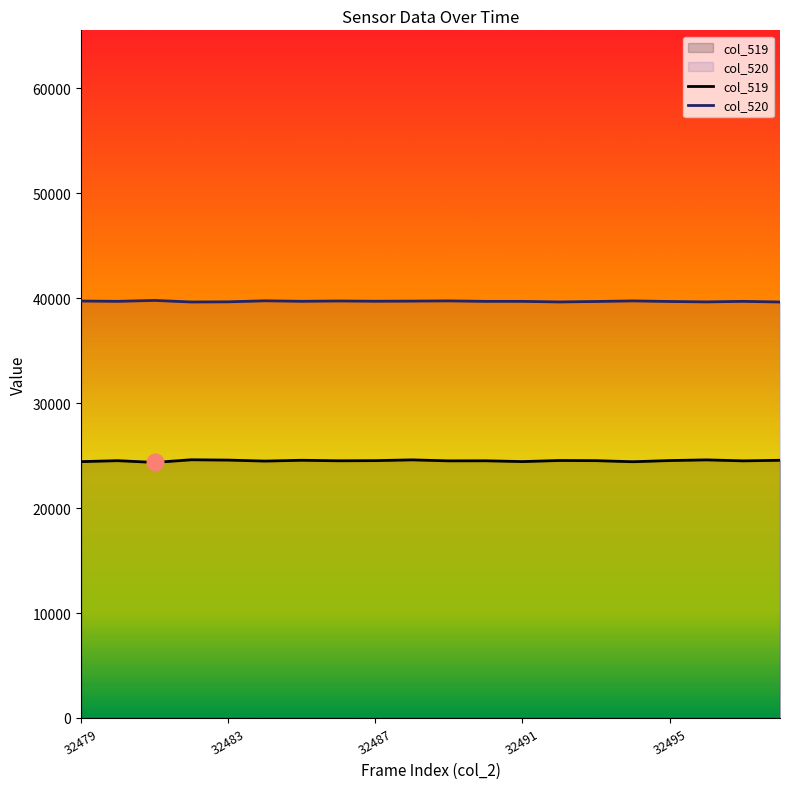

Which series has the largest total across all categories?

col_520